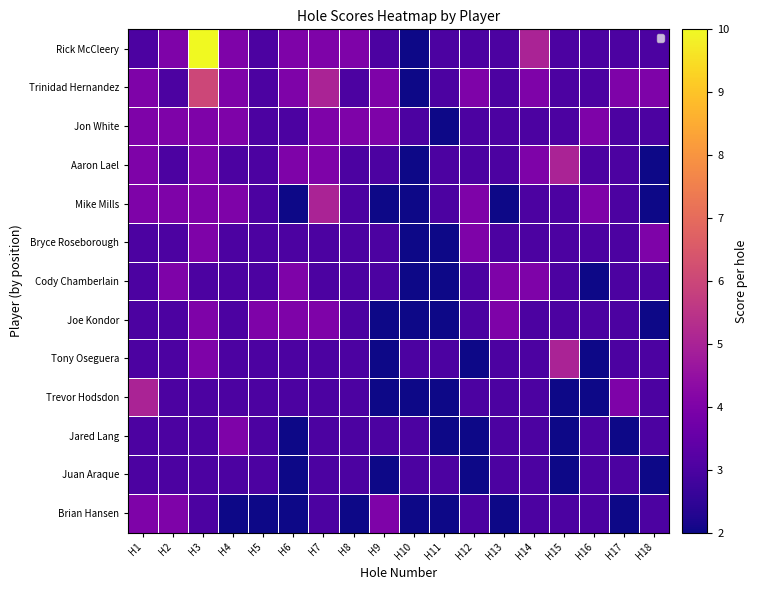

Rank the series by their maximum value, from lowest to highest.

Juan Araque, Brian Hansen, Jared Lang, Joe Kondor, Cody Chamberlain, Bryce Roseborough, Jon White, Trevor Hodsdon, Tony Oseguera, Mike Mills, Aaron Lael, Trinidad Hernandez, Rick McCleery